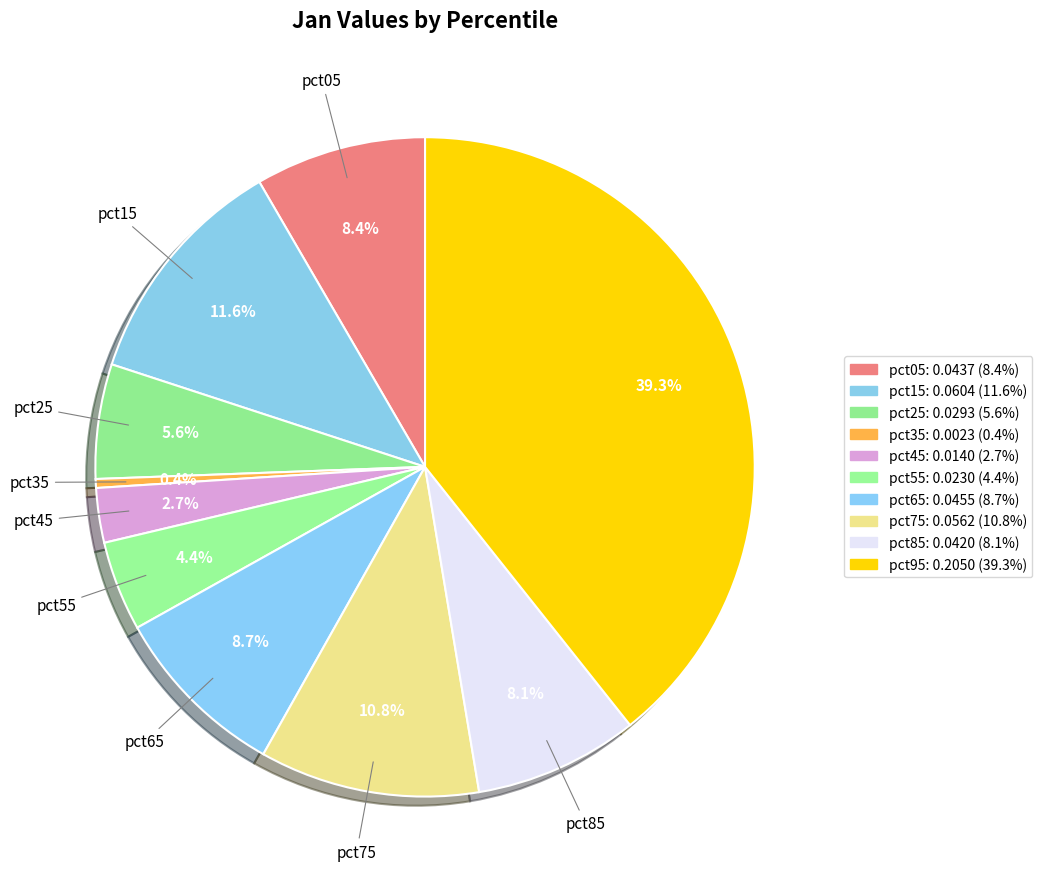

Does pct05 account for over 50% of the chart?

No